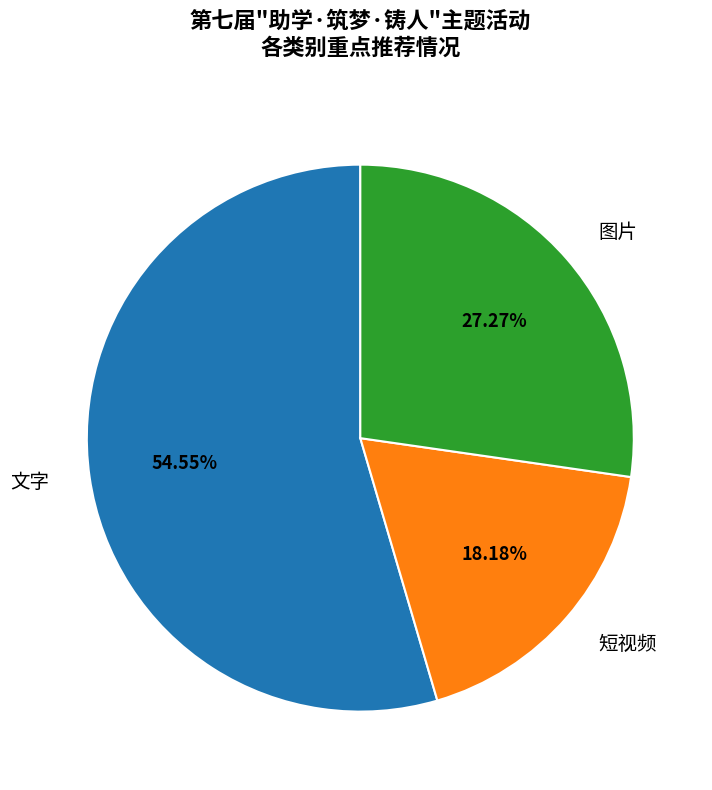

Between 短视频 and 图片, which is larger?

图片